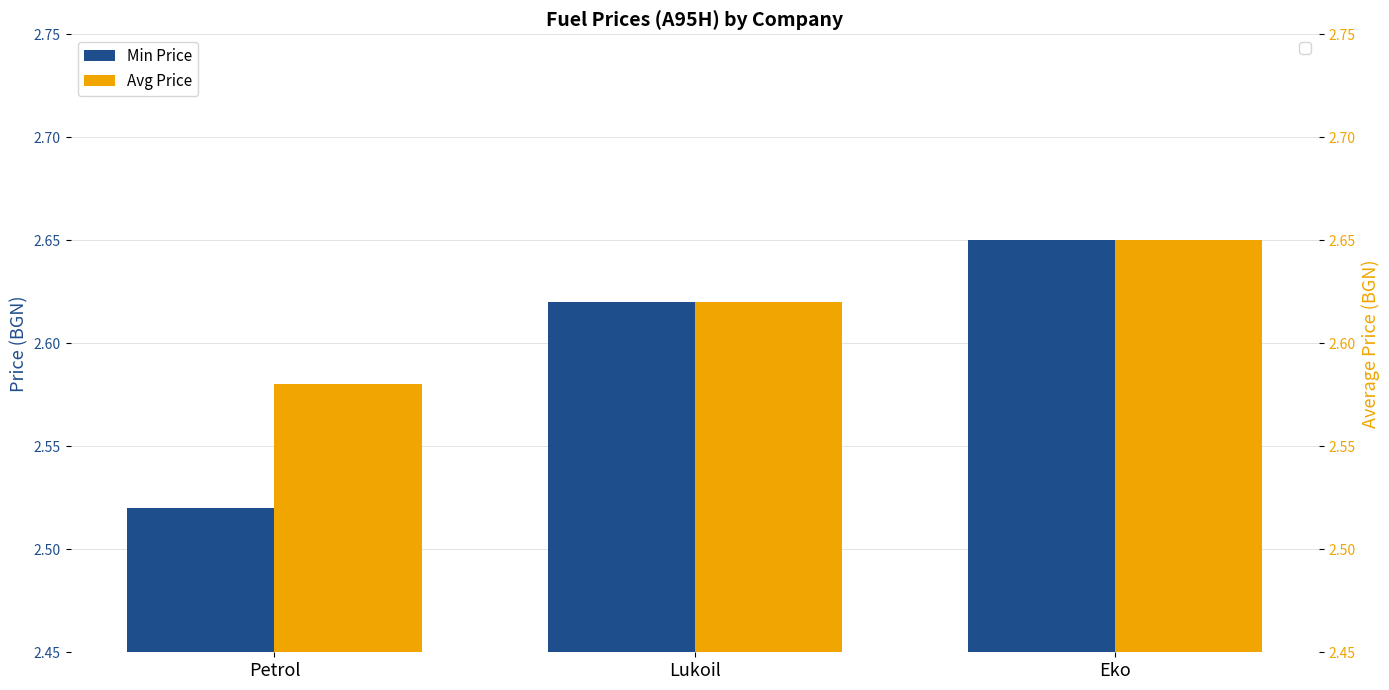

What is the value of the Min Price bar at the 1st from the left?

2.5